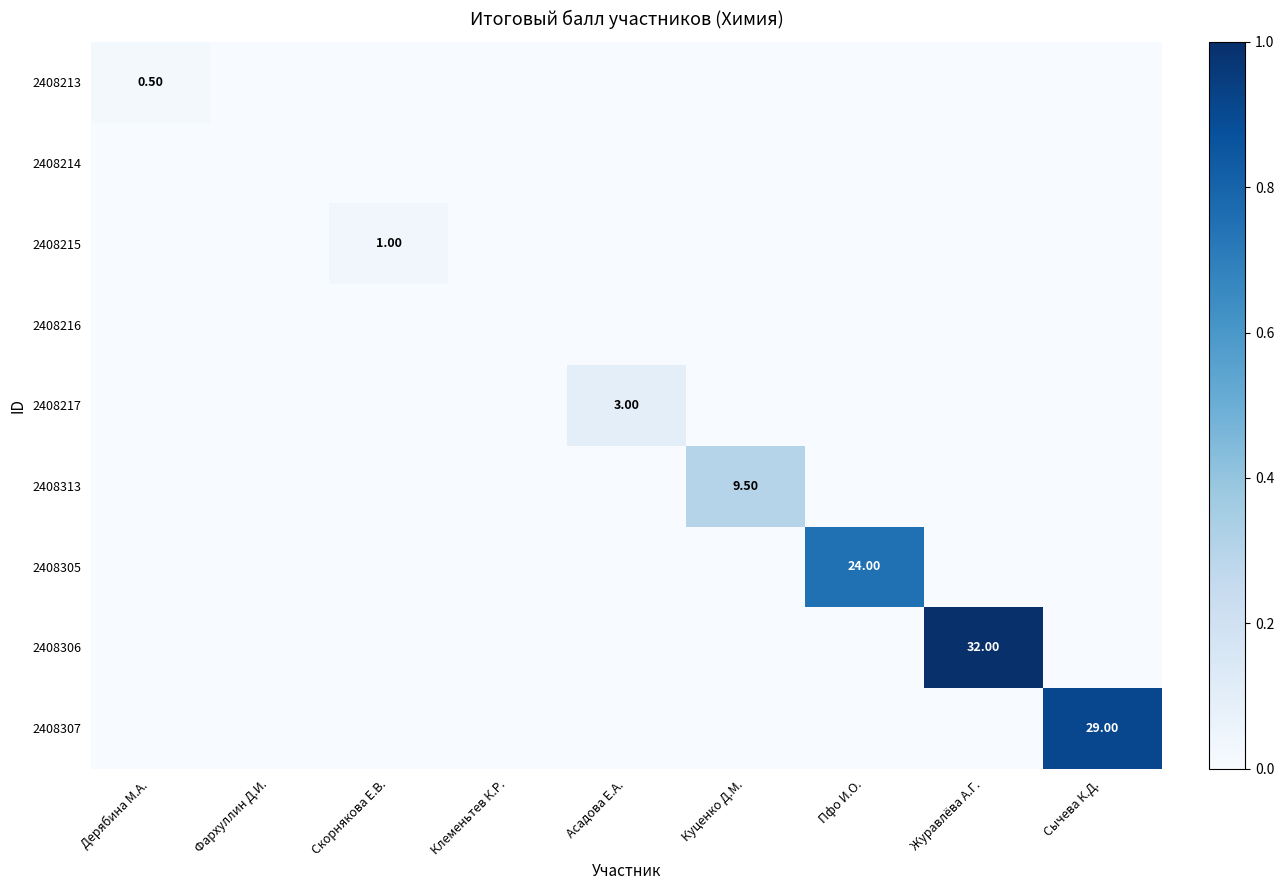

List the series in order of their peak value, highest first.

2408306, 2408307, 2408305, 2408313, 2408217, 2408215, 2408213, 2408214, 2408216